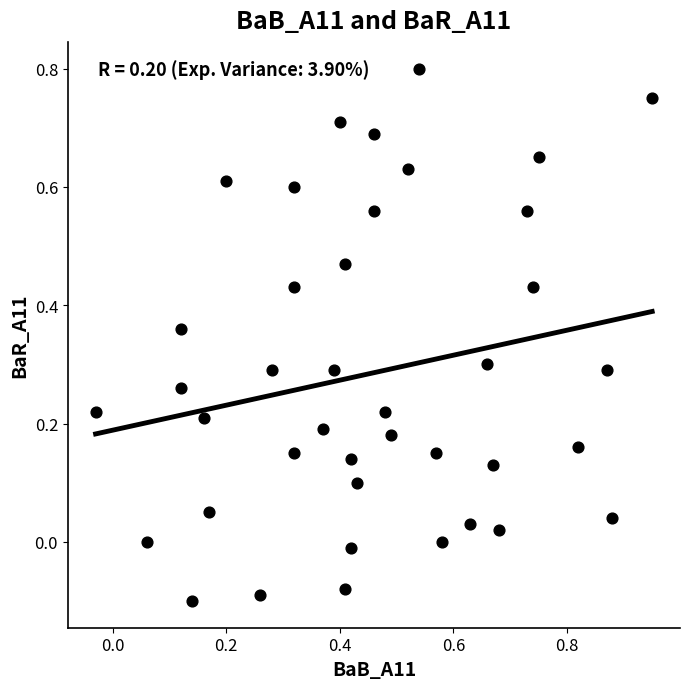

What is the range of X values (max minus min)?

1.0